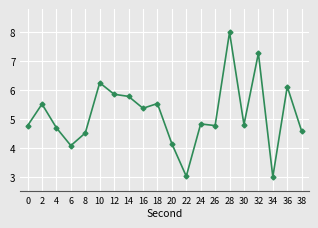

Reading left to right, extract all data points from this chart.

0=4.8	2=5.5	4=4.7	6=4.1	8=4.5	10=6.3	12=5.9	14=5.8	16=5.4	18=5.5	20=4.1	22=3.0	24=4.8	26=4.8	28=8.0	30=4.8	32=7.3	34=3.0	36=6.1	38=4.6